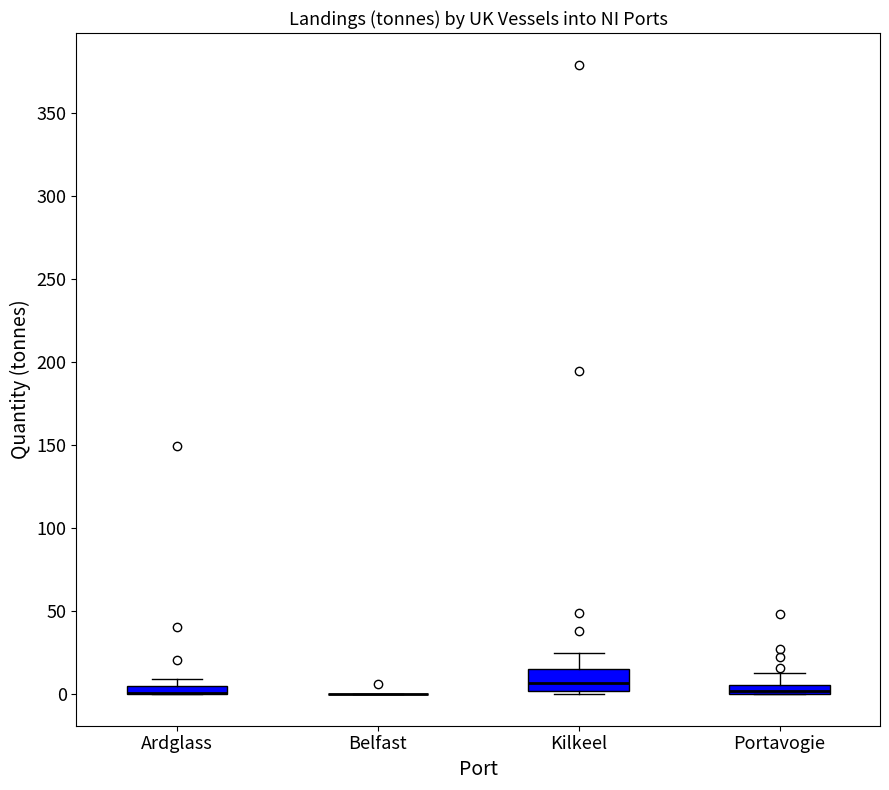

Which box is the tallest, from its lower edge to its upper edge?

Kilkeel